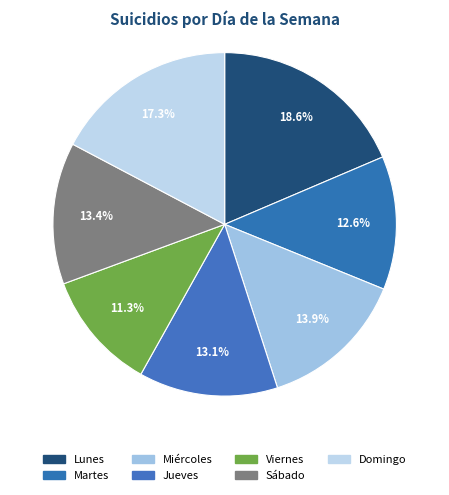

True or false: Domingo accounts for 17% of the total.

True